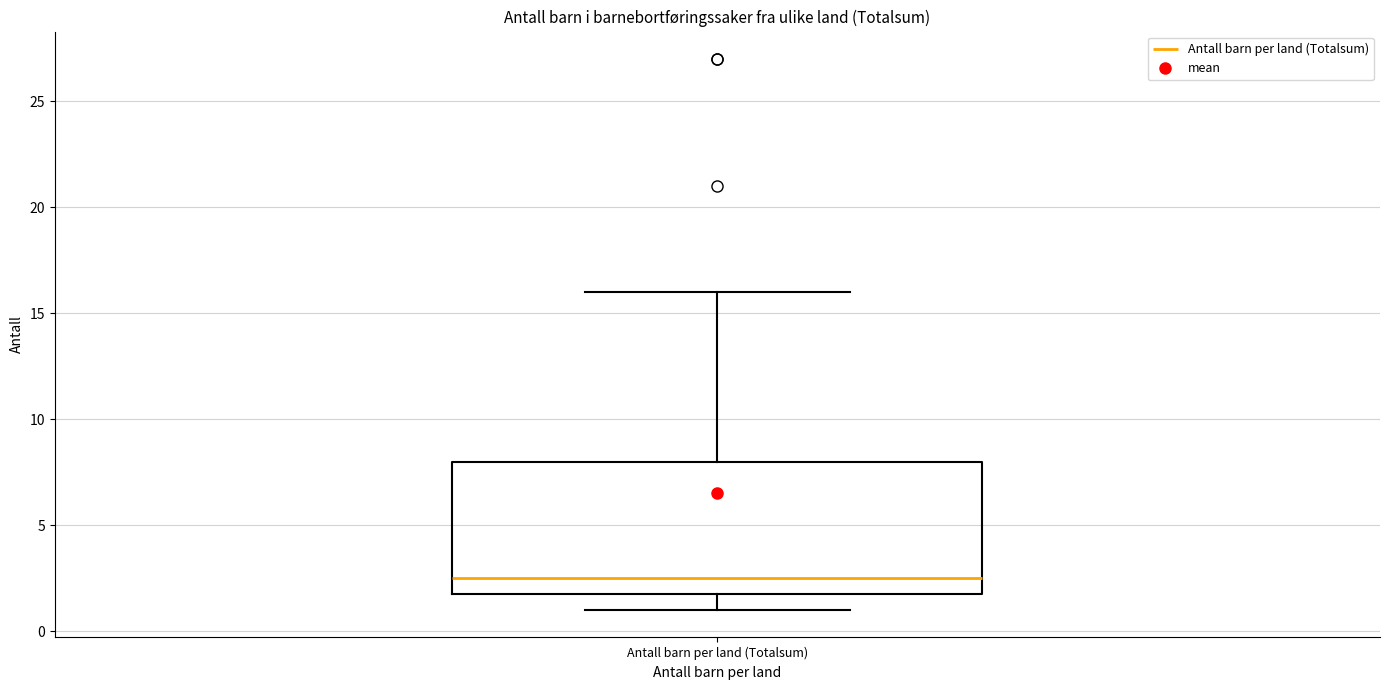

Transcribe this box plot: give where the median line is, the range the box spans, and where the two whiskers end, as read against the y-axis. The values are not printed on the chart, so give them approximately, as read against the axis.

median 2.5, box 2.0 to 8.0, whiskers 1.0 to 16.0